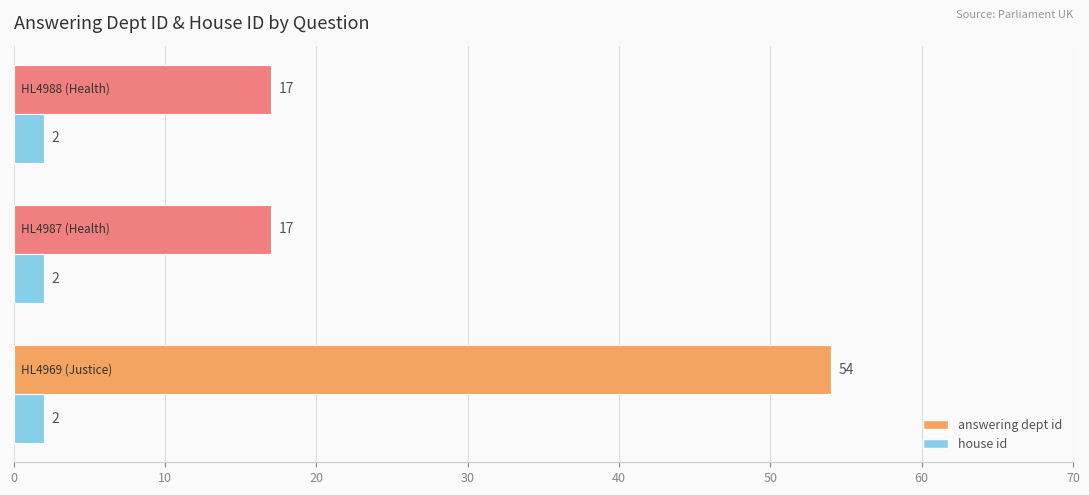

Which series has the largest total across all categories?

answering dept id